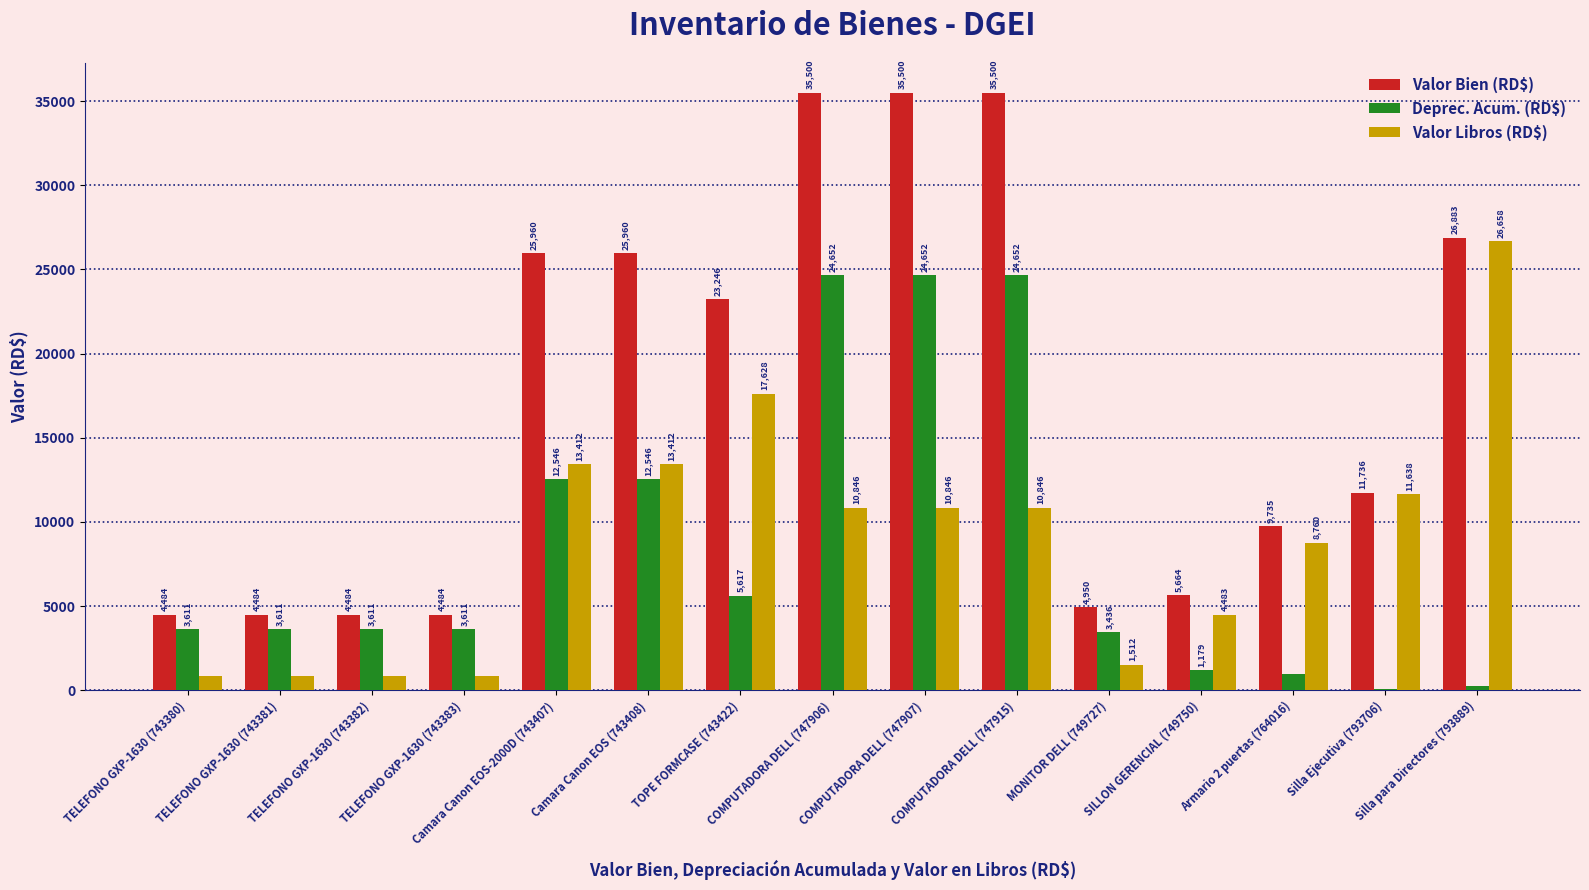

Read the Valor Libros (RD$) value at SILLON GERENCIAL (749750).

4483.2